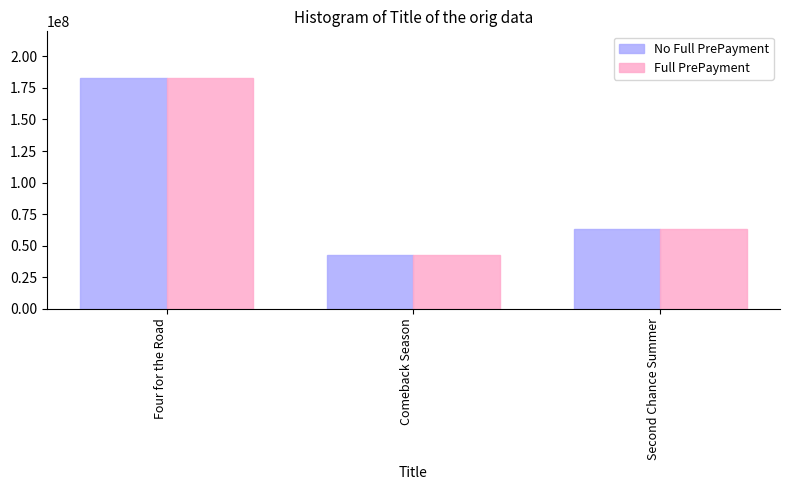

Is it true that Full PrePayment equals 113268530 at Second Chance Summer?

False